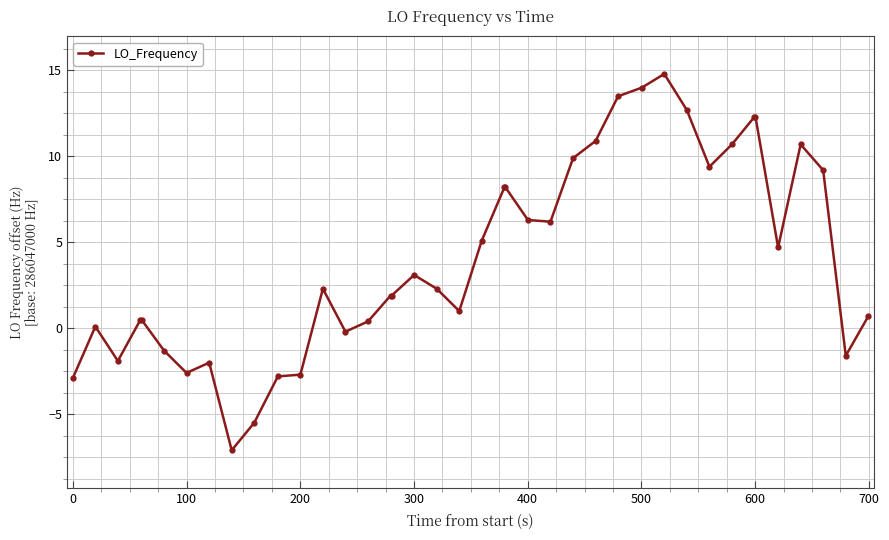

True or false: there are more than 1 points higher than both neighbors.

True